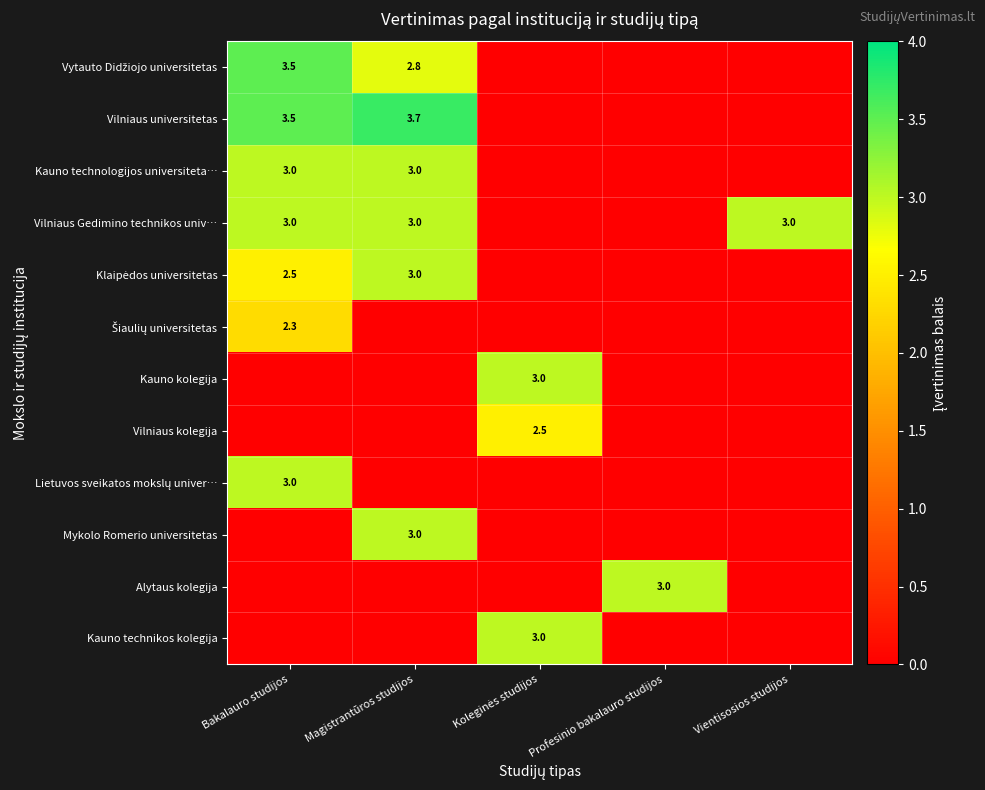

The value of Alytaus kolegija at Profesinio bakalauro studijos is 4.7. True or false?

False